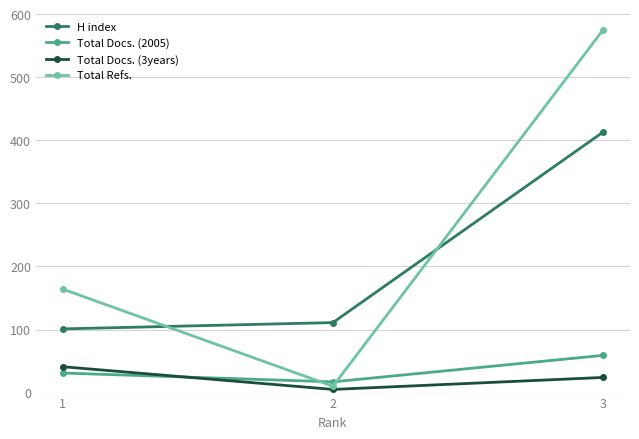

What is the spread (max minus min) of values at 1?

133